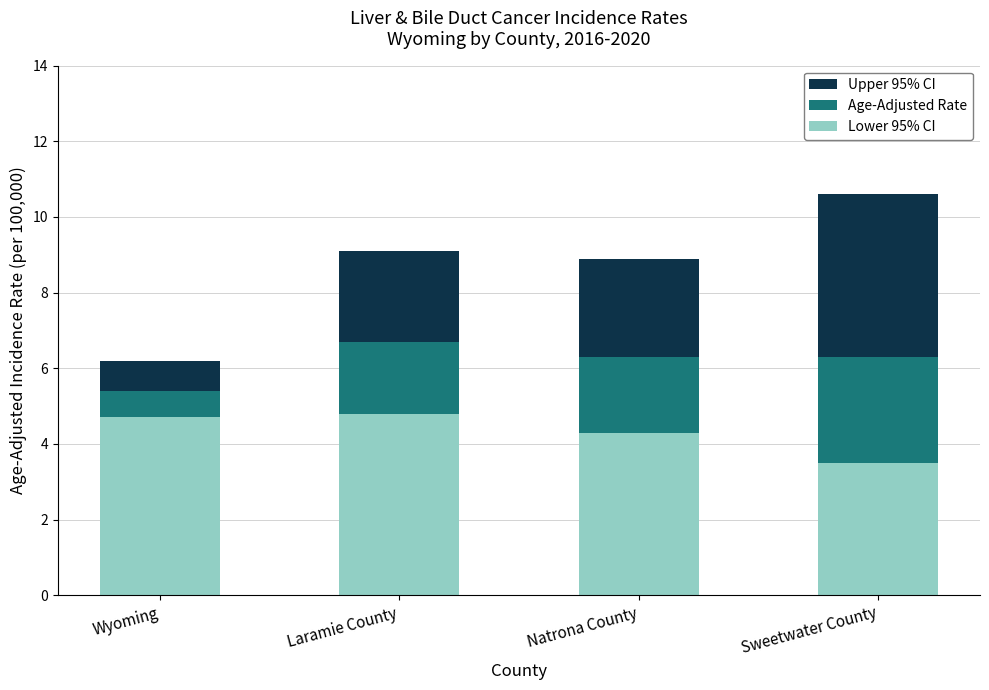

How many data points in Lower 95% CI are above 4?

3